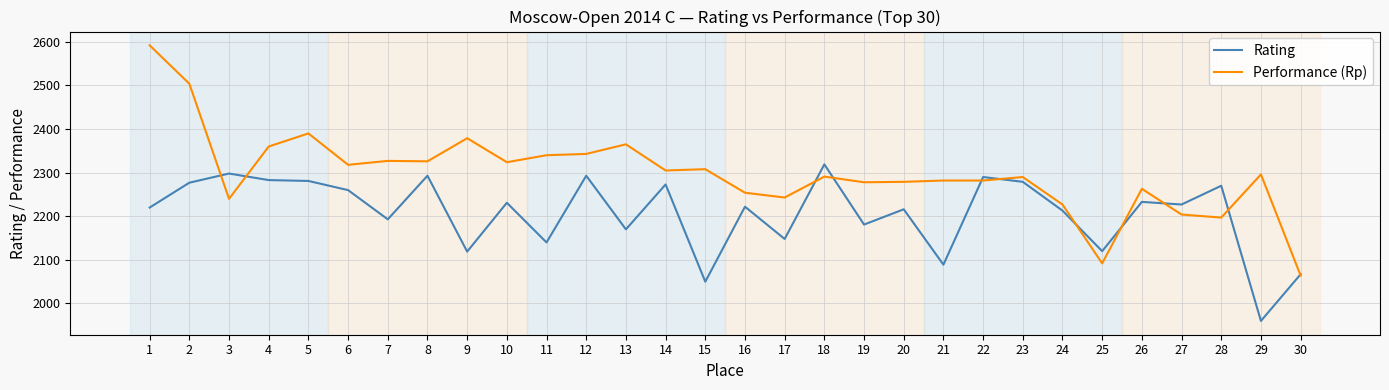

At which category does the chart reach its peak across all series?

1